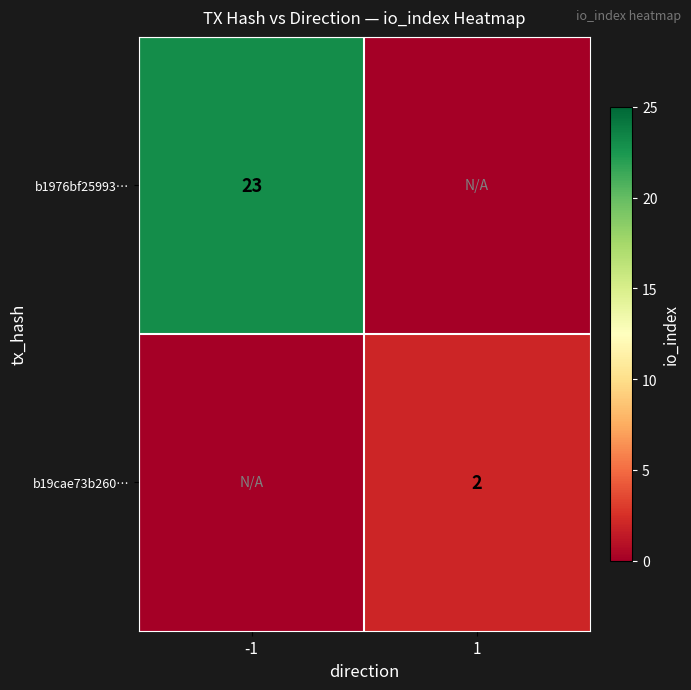

At which category is the sum across all series the highest?

-1